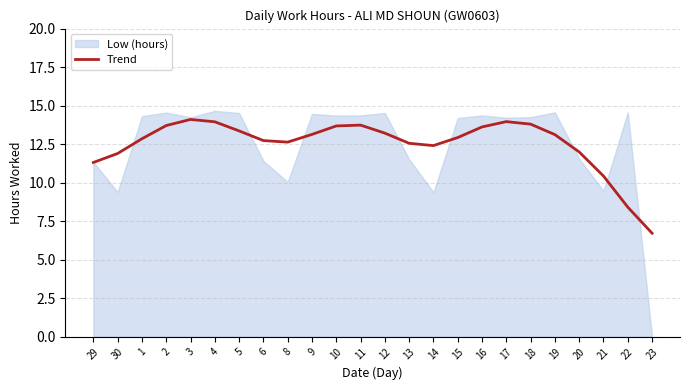

List the labels in order of value, smallest first.

23, 22, 21, 29, 30, 20, 14, 13, 8, 6, 1, 15, 19, 9, 12, 5, 16, 10, 2, 11, 18, 4, 17, 3